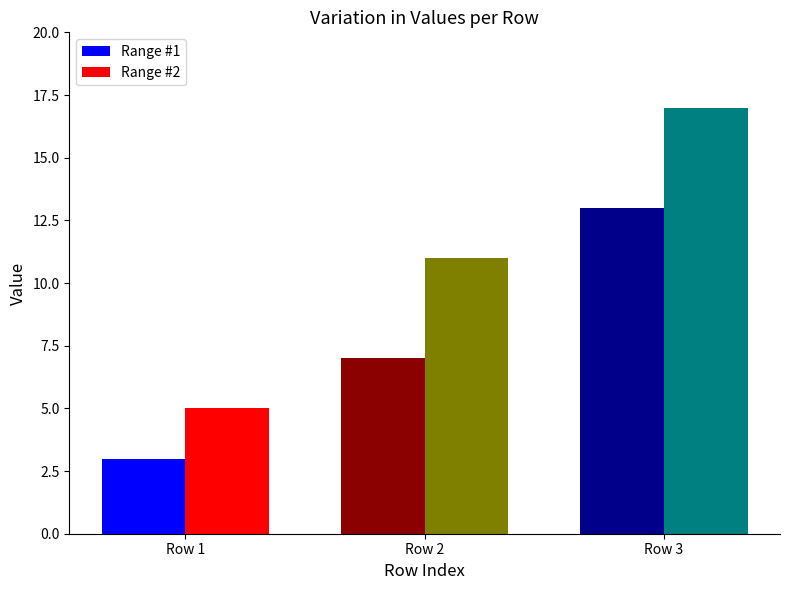

Does the chart contain any negative values?

No